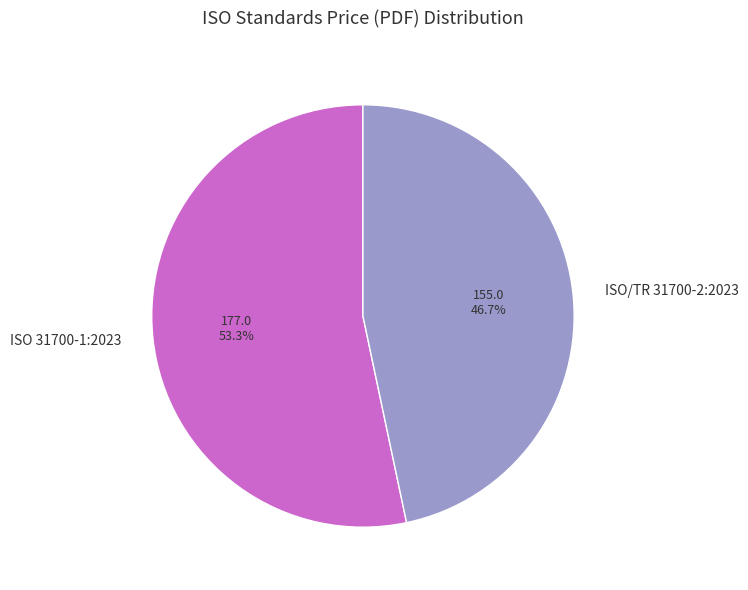

True or false: ISO 31700-1:2023 accounts for 62% of the total.

False